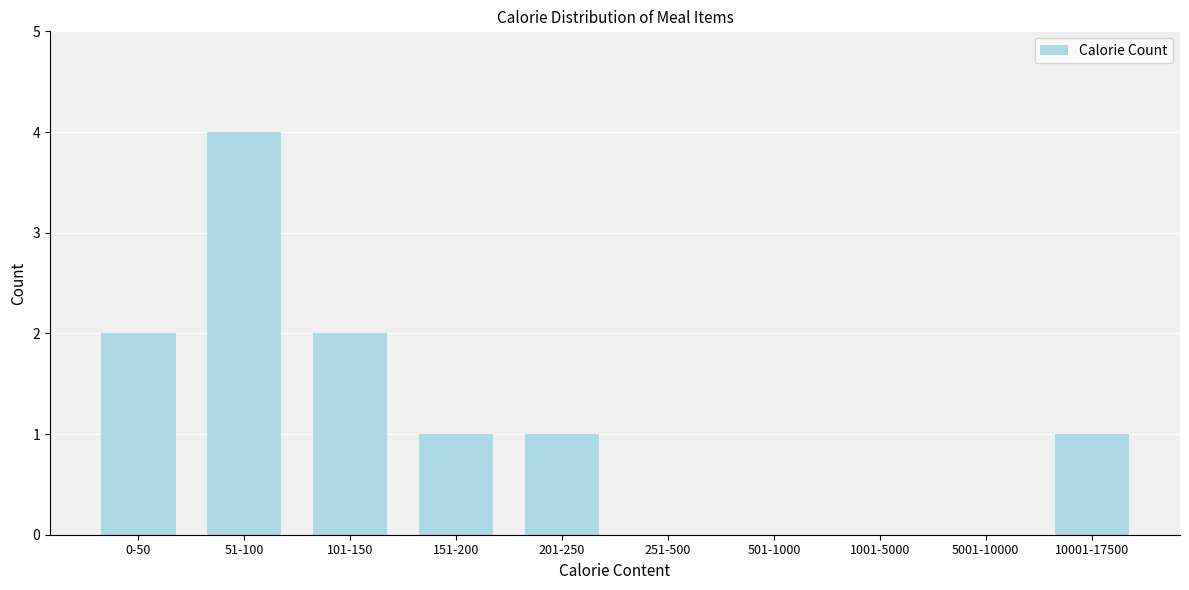

Reading left to right, what are all the values shown in this chart?

0-50=2	51-100=4	101-150=2	151-200=1	201-250=1	251-500=0	501-1000=0	1001-5000=0	5001-10000=0	10001-17500=1